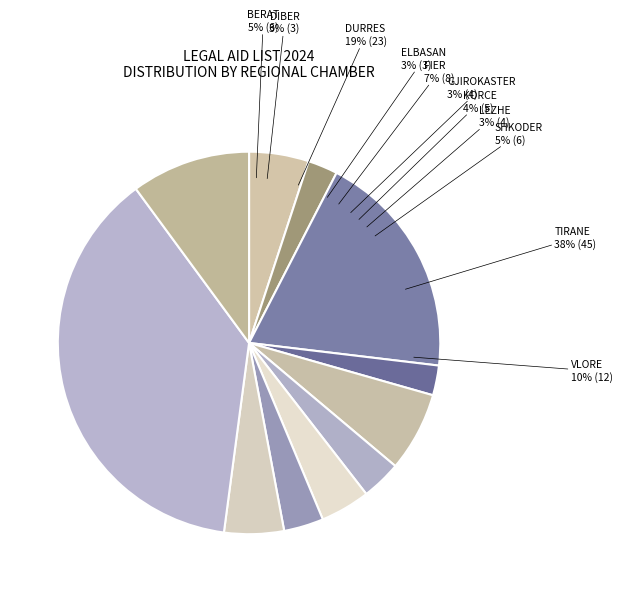

What portion of the pie excludes DIBER?

97.5%